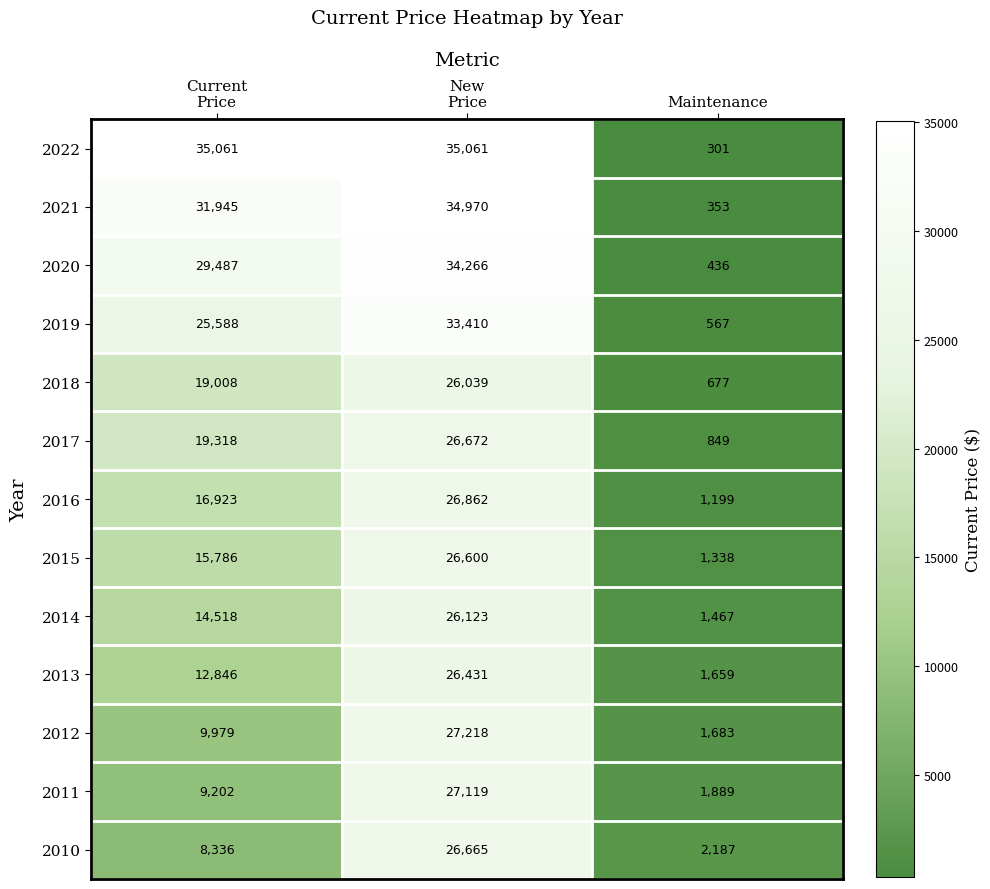

What is the average value of the 2019 series?

19855